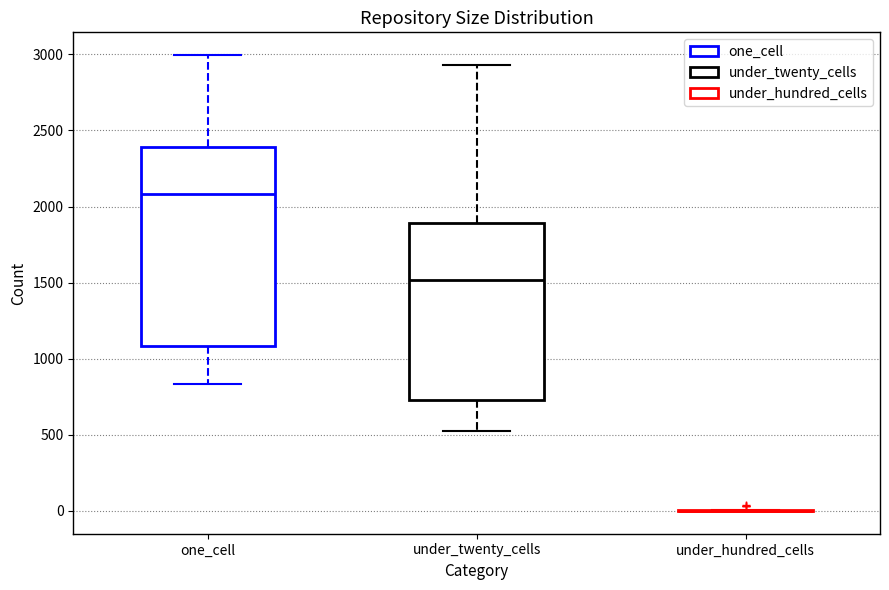

Comparing the boxes themselves (not the whiskers), which one is the tallest?

one_cell